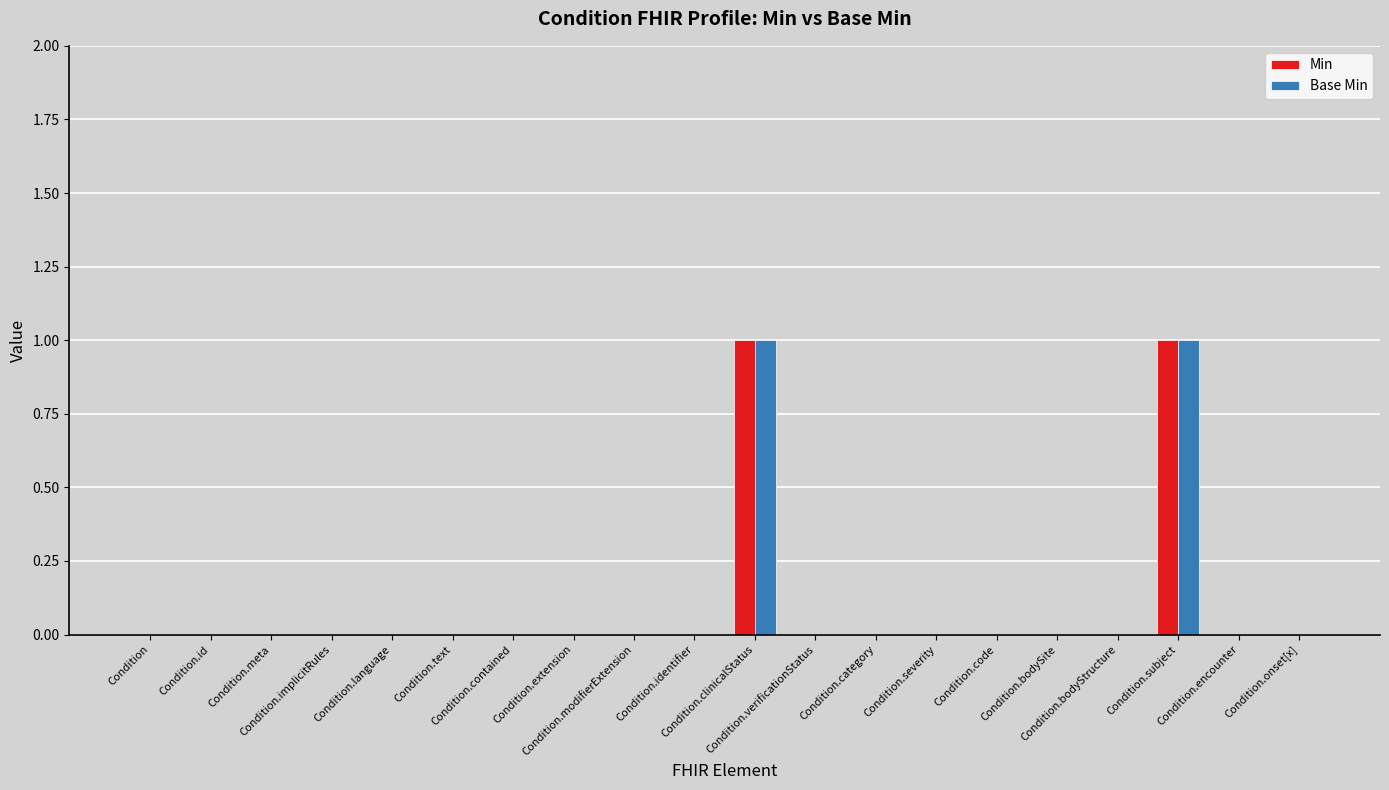

What is the greatest value displayed?

1